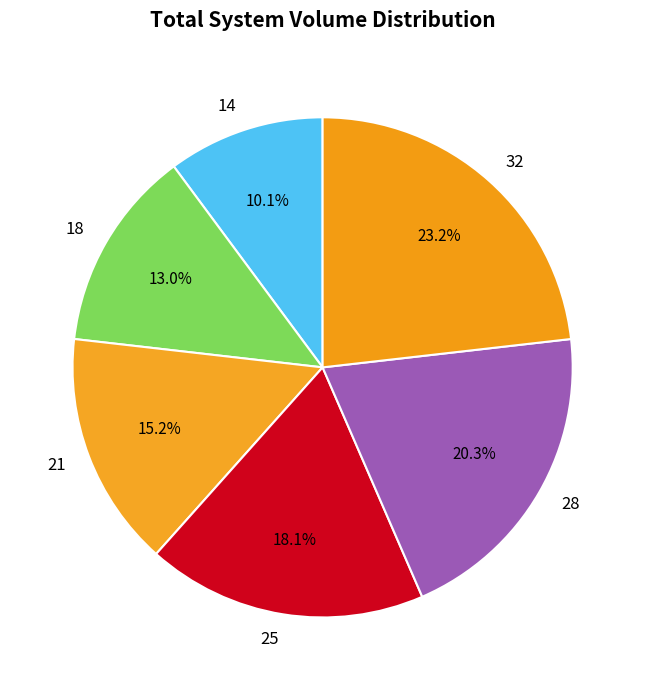

Is it true that 32 is 38% of the pie?

False